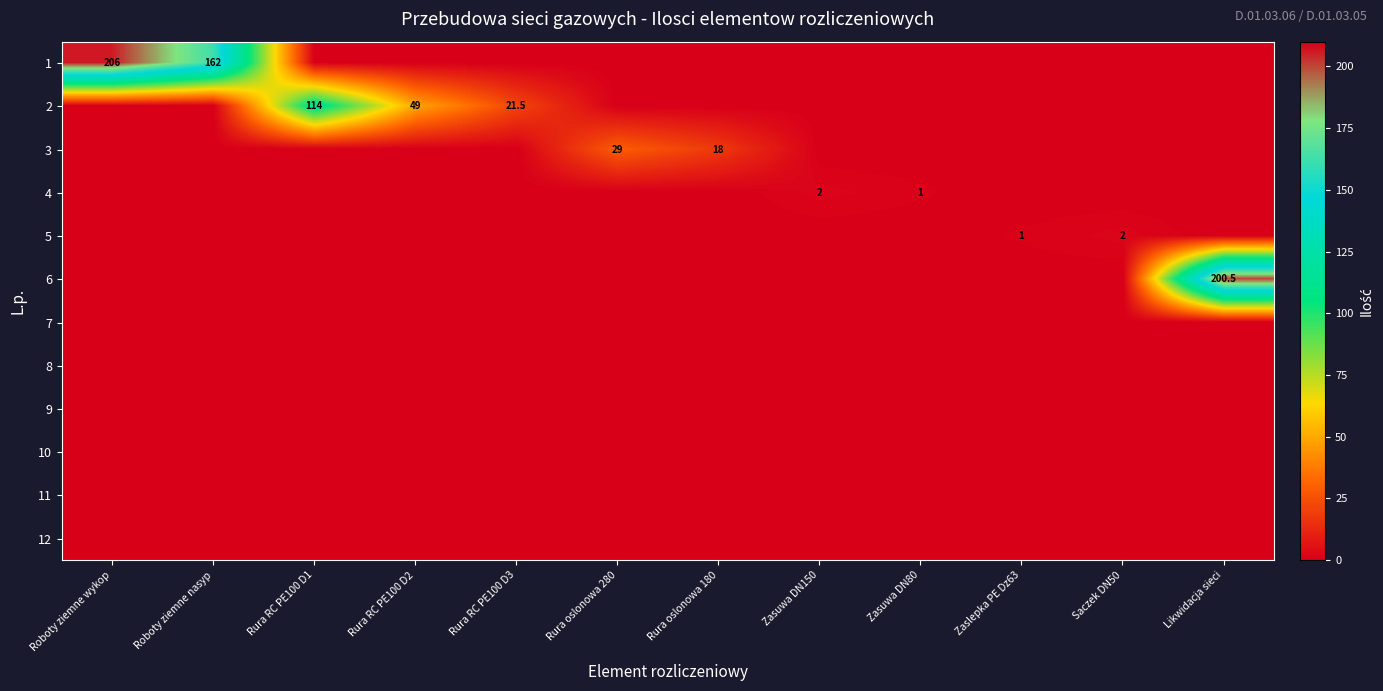

Is it true that 3 equals 47.6 at Rura oslonowa 280?

False